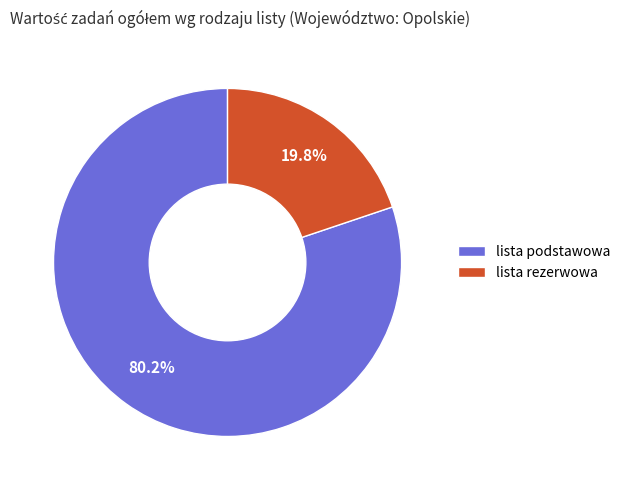

True or false: lista rezerwowa accounts for 5% of the total.

False